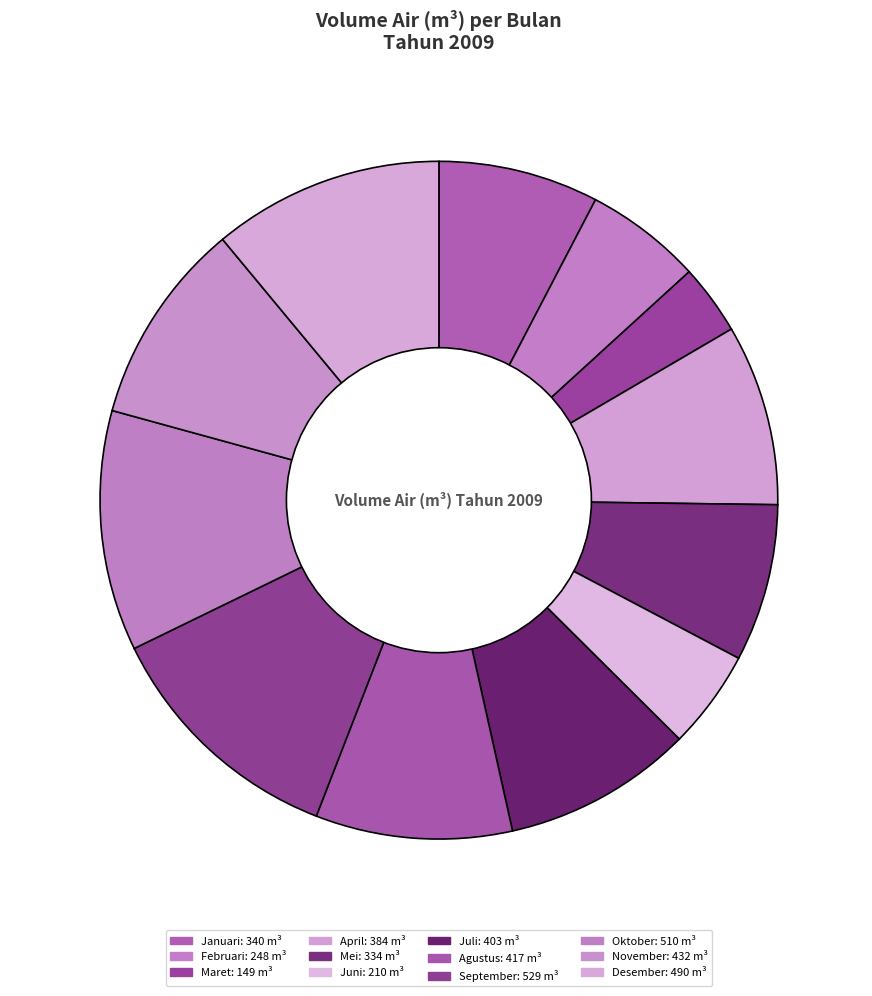

How many segments does this pie chart have?

12